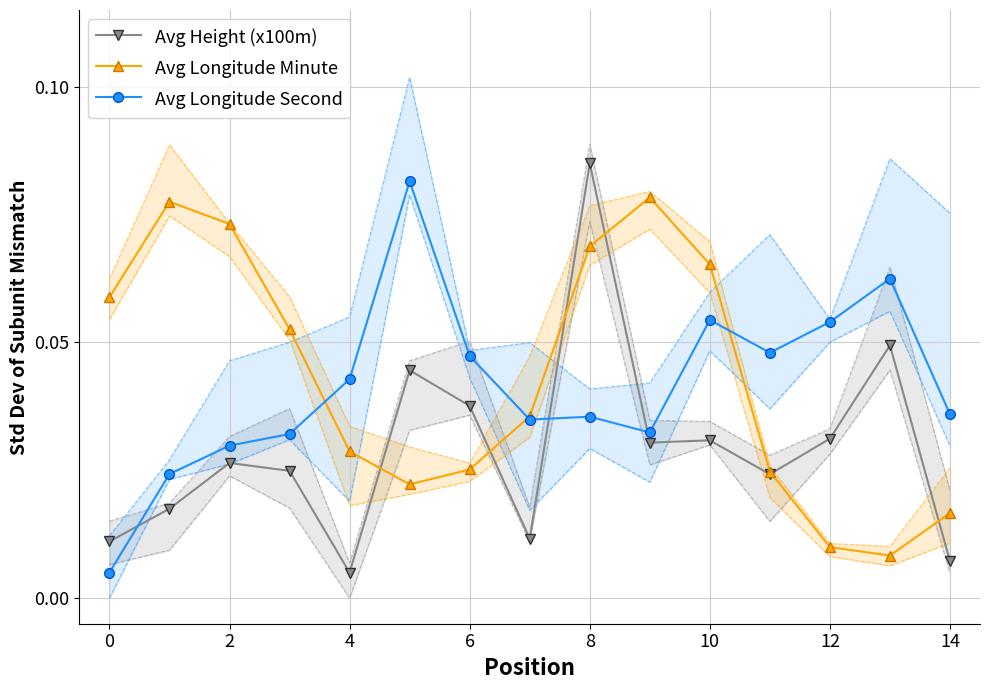

What are all the series names shown in the legend?

Avg Height (x100m), Avg Longitude Minute, Avg Longitude Second